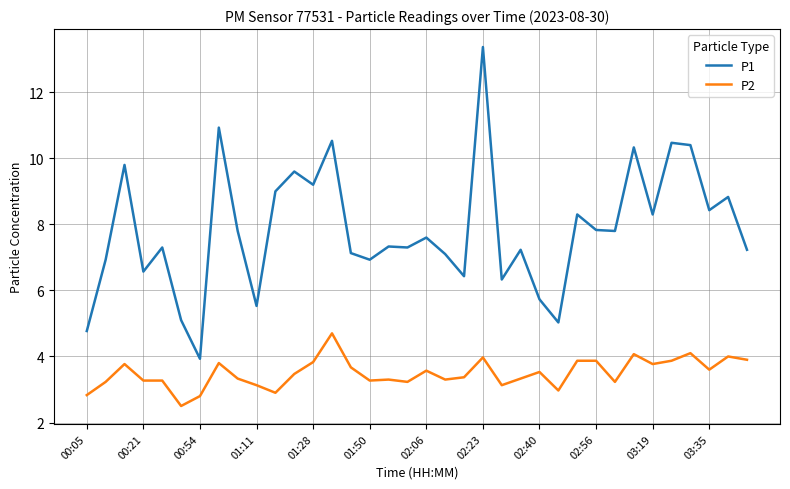

True or false: P2 and P1 cross at least once.

False